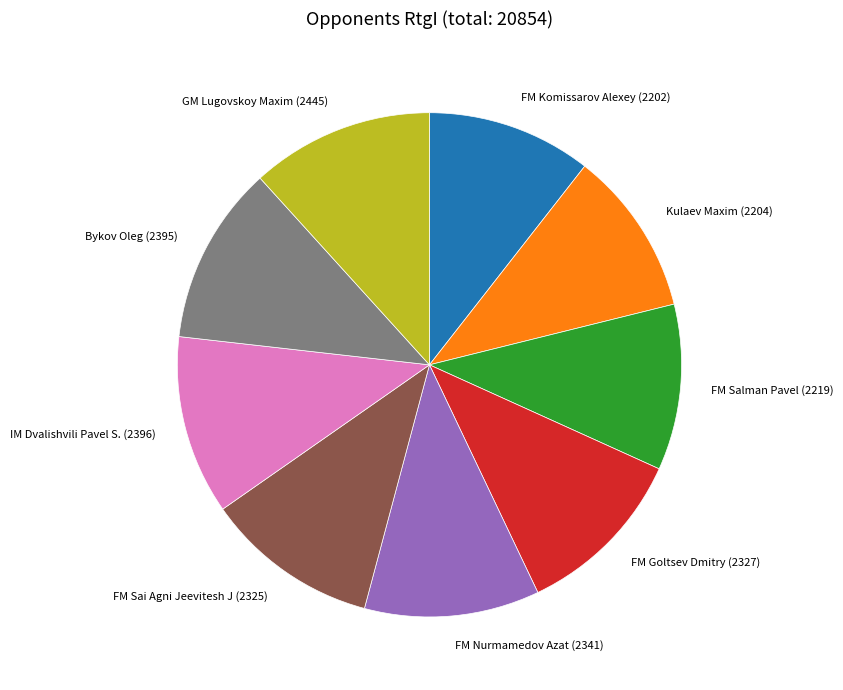

Does FM Komissarov Alexey account for over 50% of the chart?

No